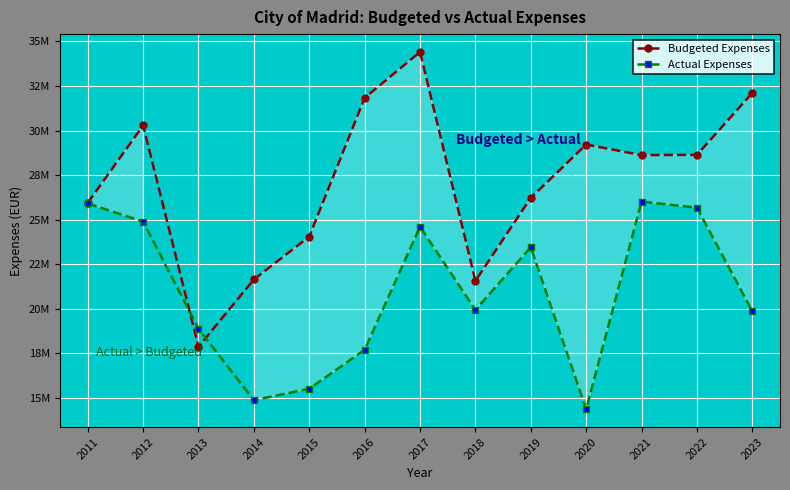

The Budgeted Expenses series shows 25940891.1 at 2011. True or false?

True